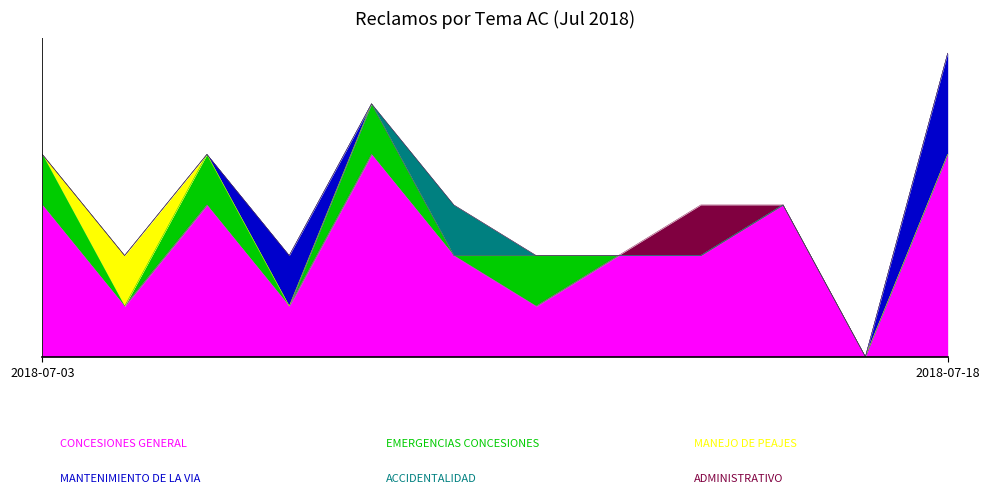

What is the maximum value shown in the chart?

4